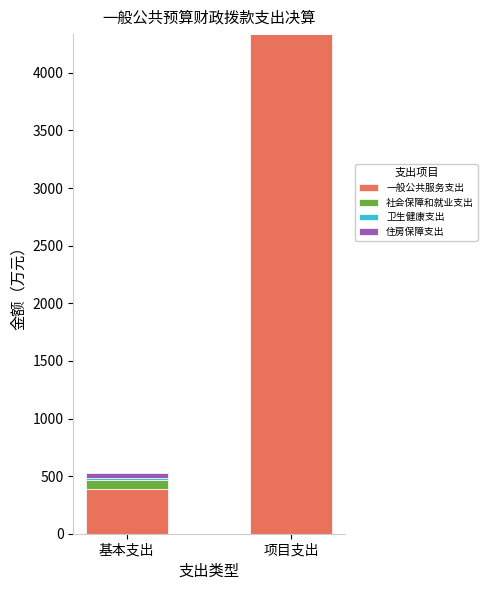

How many data points in 一般公共服务支出 are above 4336?

1